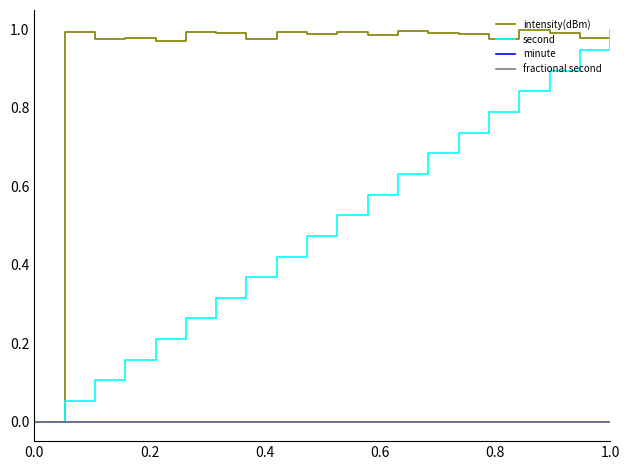

Does the chart display data point markers on the line(s)?

No